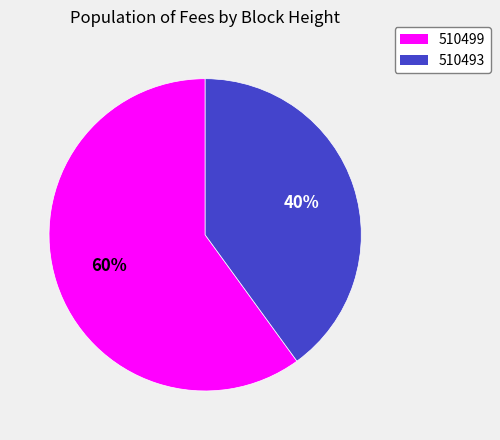

Rank the categories by value from highest to lowest.

510499, 510493